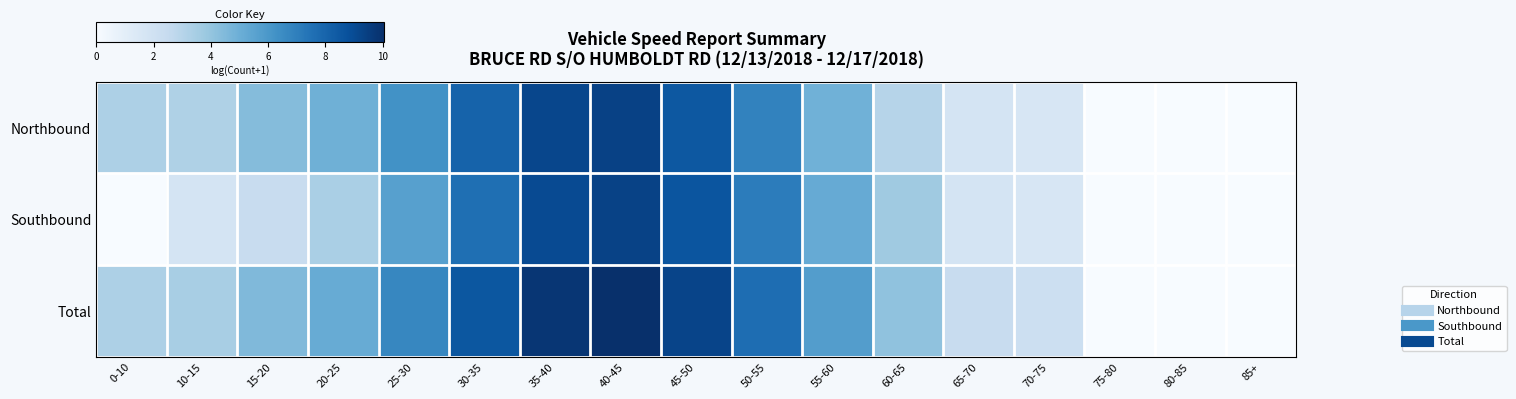

At 40-45, list the series in order from smallest to largest.

Southbound, Northbound, Total